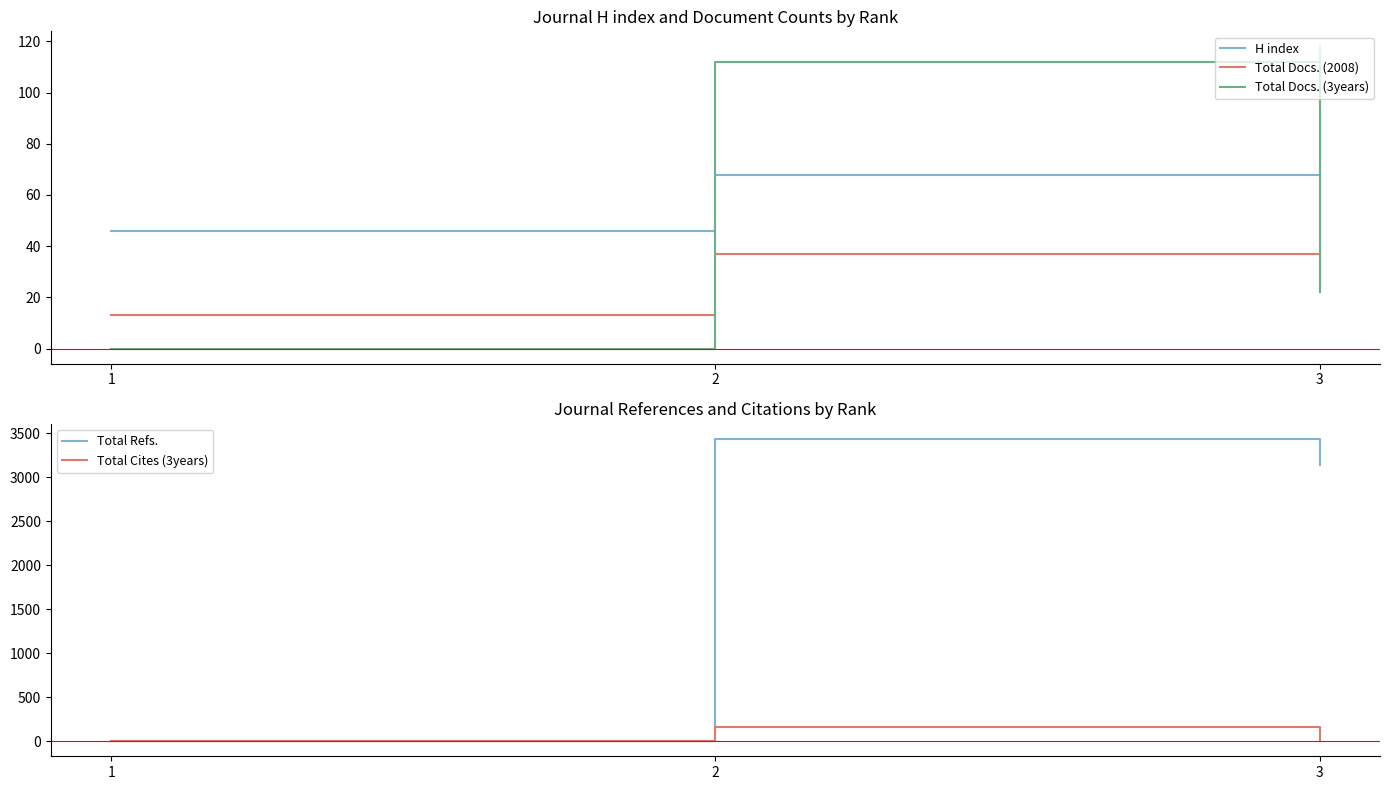

Reading right to left, what are all the values shown in this chart?

H index: 118	68	46
Total Docs. (2008): 22	37	13
Total Docs. (3years): 22	112	0
Total Refs.: 3146	3437	0
Total Cites (3years): 8	162	0